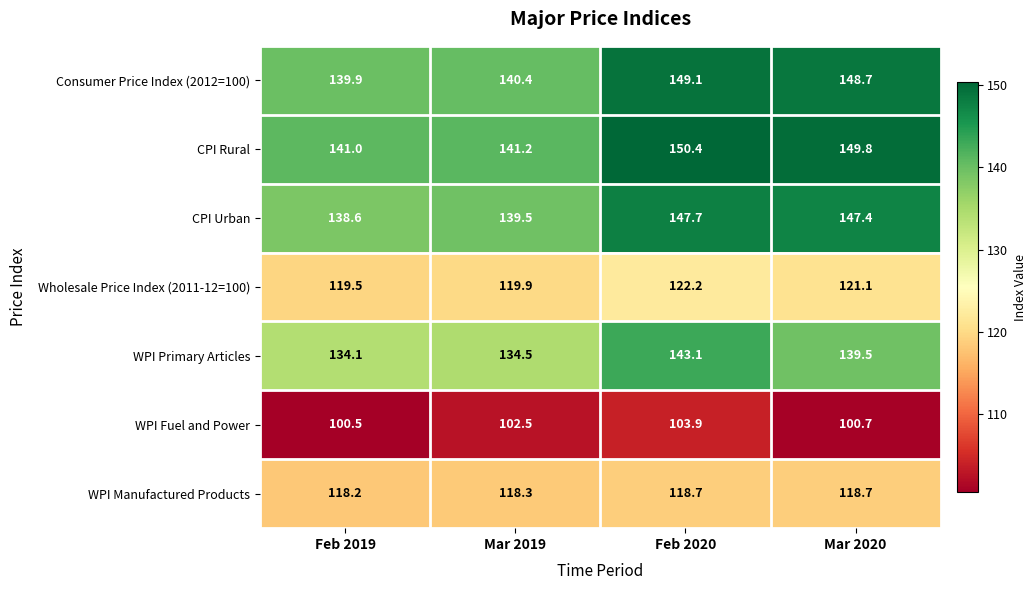

What is the average value of the WPI Fuel and Power series?

101.9